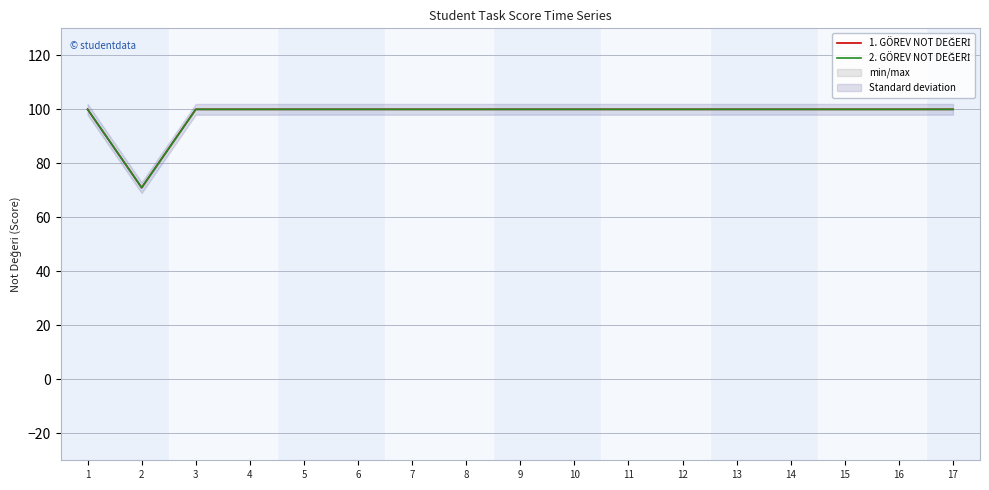

At which category does 1. GÖREV NOT DEĞERİ reach its first local valley?

2